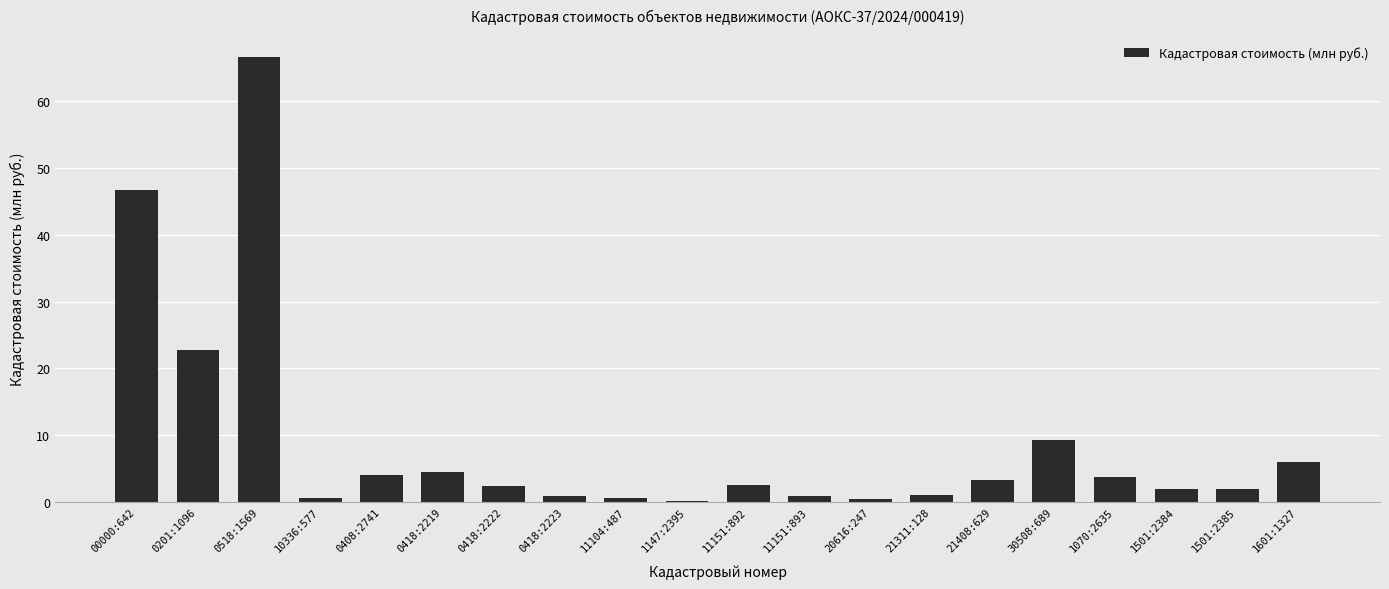

What is the sum of all values?

179.4